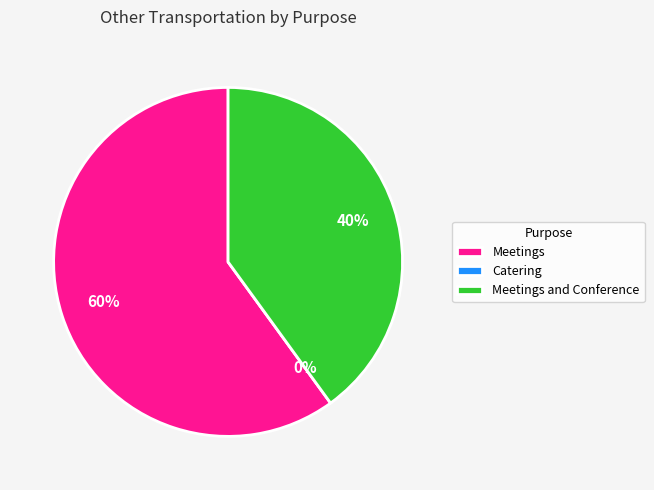

What is the ratio of the value at Meetings and Conference to the value at Meetings?

0.7